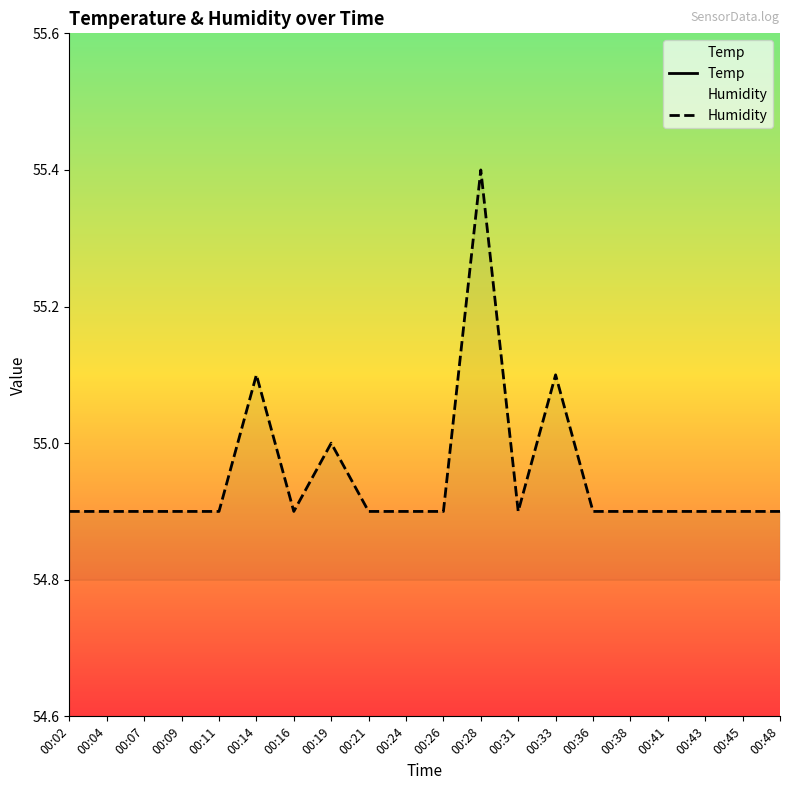

True or false: Temp and Humidity cross at least once.

False